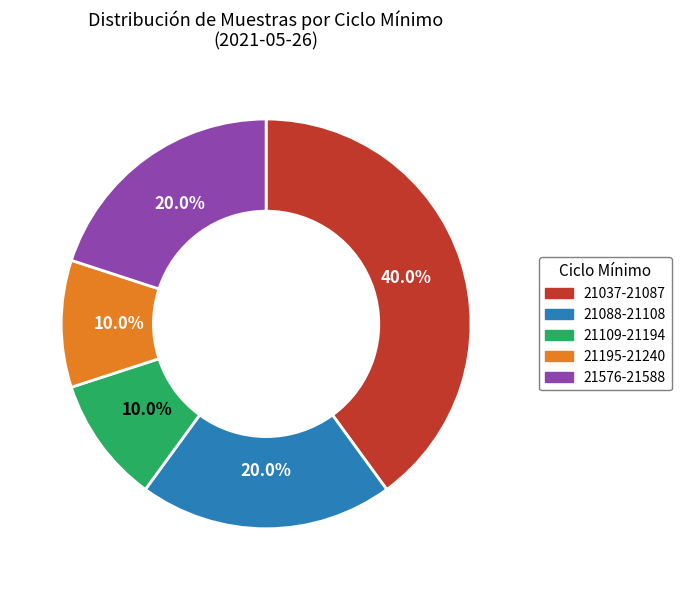

Approximately how many times larger is the value at 21088-21108 compared to 21195-21240?

2.0